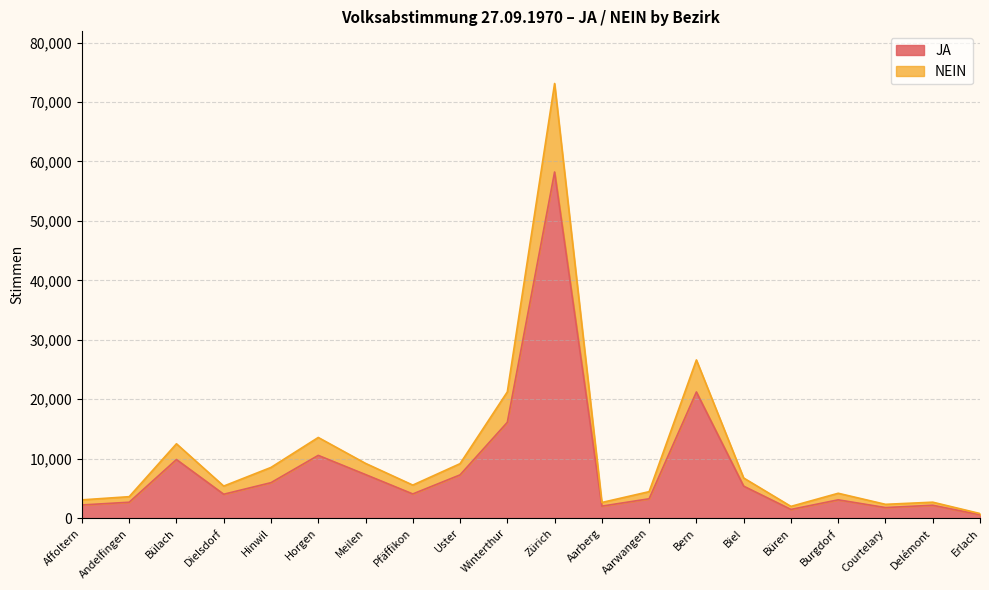

Which series has the widest spread of values?

NEIN